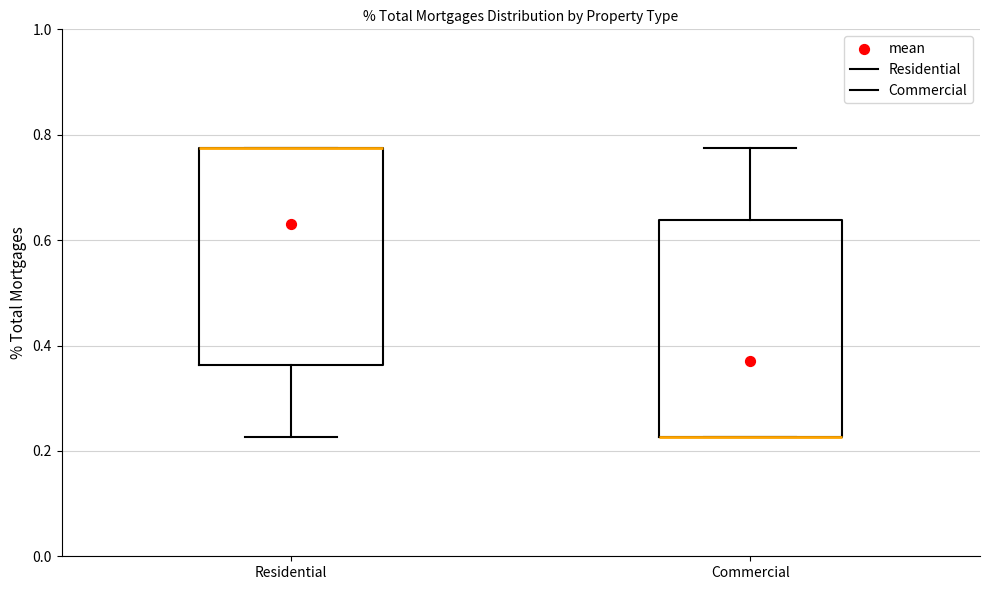

Reading left to right, transcribe this box plot: for each box, give where its median line is, the range the box spans, and where its two whiskers end, as read against the y-axis. The values are not printed on the chart, so give them approximately, as read against the axis.

Residential: median 0.78 (drawn on the box's upper edge), box 0.36 to 0.78, whiskers 0.22 to 0.78
Commercial: median 0.22 (drawn on the box's lower edge), box 0.22 to 0.64, whiskers 0.22 to 0.78